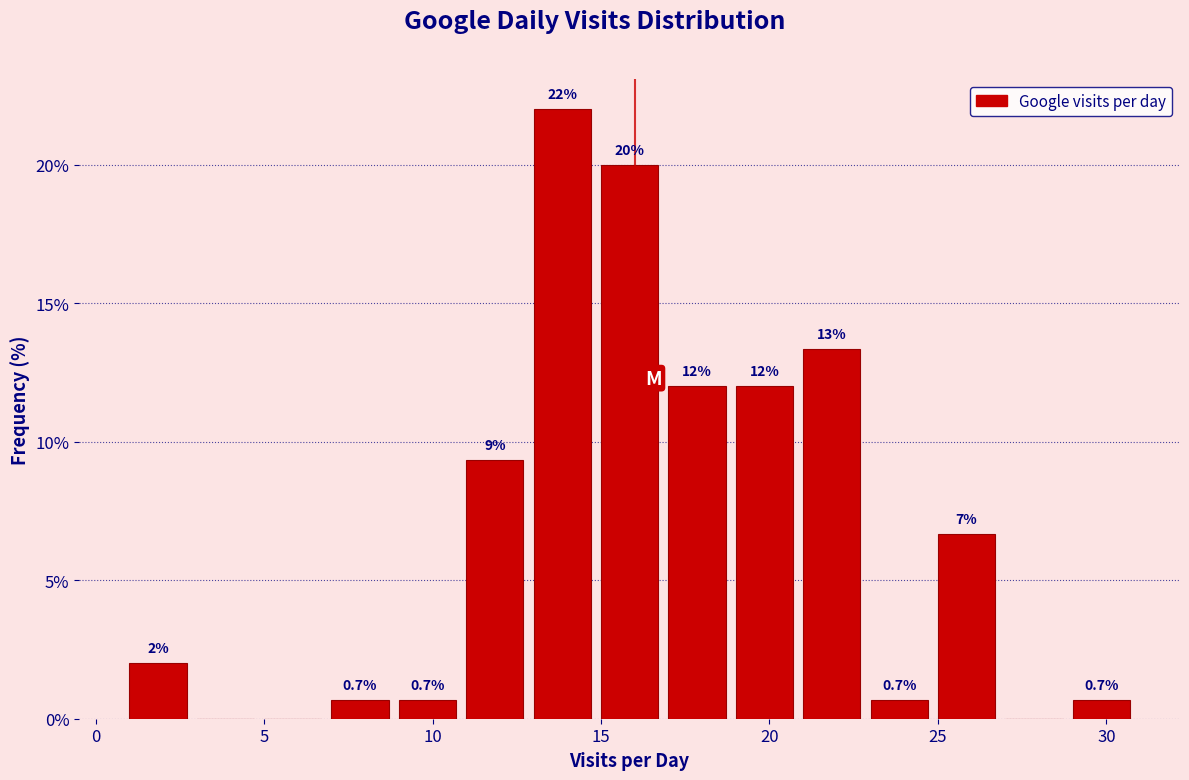

Which range on the x-axis has the tallest bar?

13 to 15